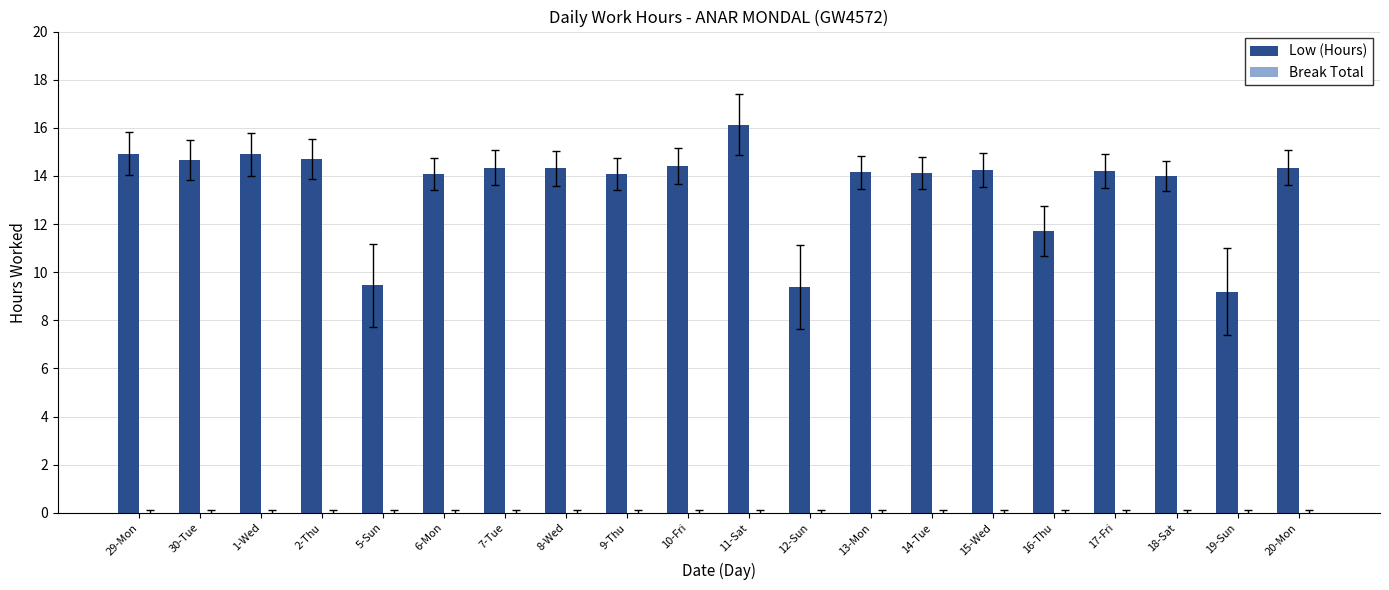

What is the change in value from 1-Wed to 8-Wed?

-0.6